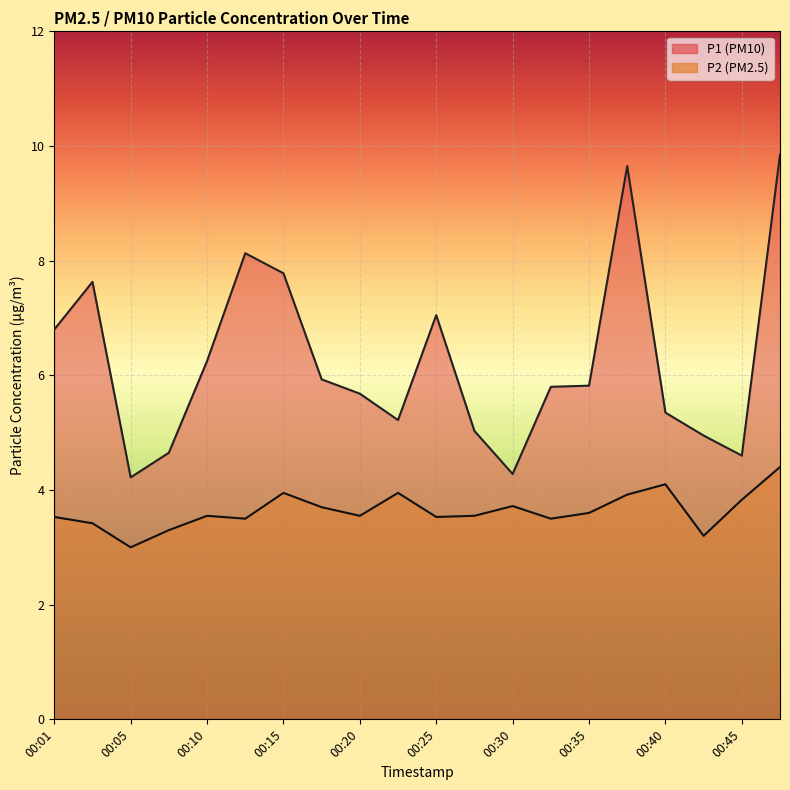

At which category does P2 reach its first local valley?

00:05